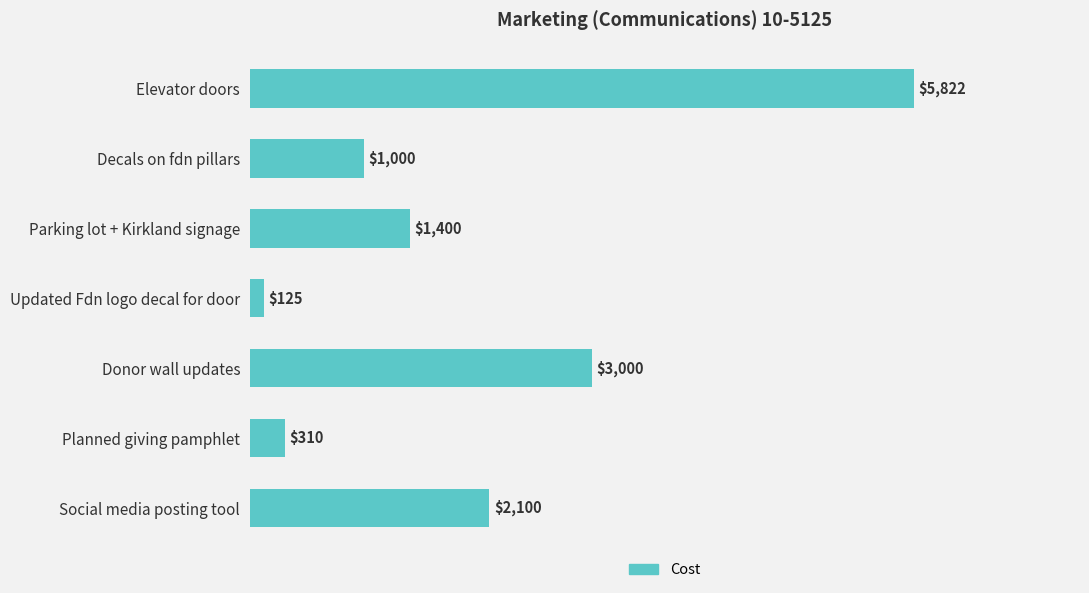

What is the difference between the maximum and second lowest values?

5512